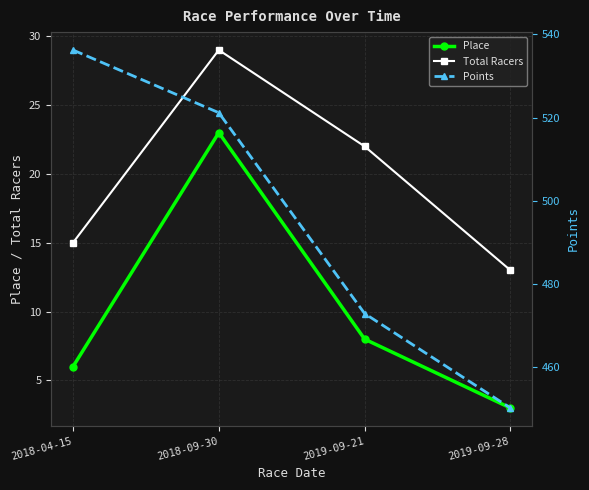

At how many categories does at least one series exceed 91?

4